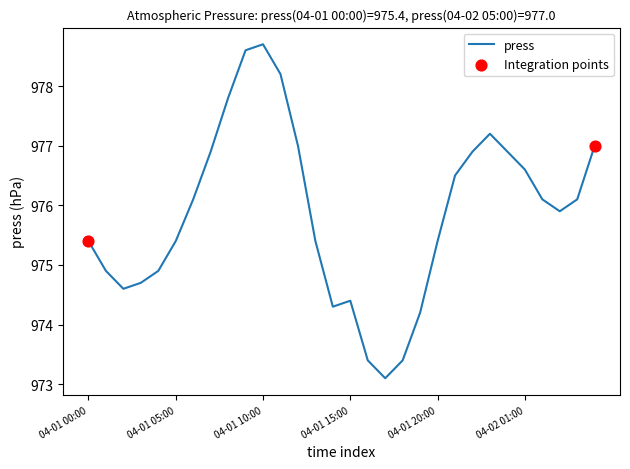

What is the smallest value displayed?

973.1